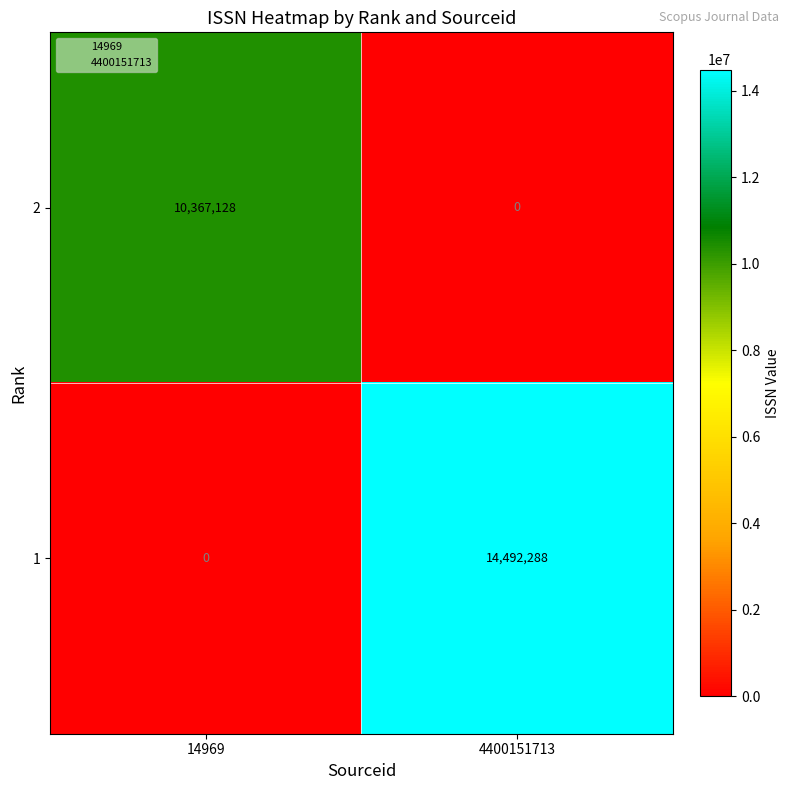

How many distinct data groups are displayed?

2